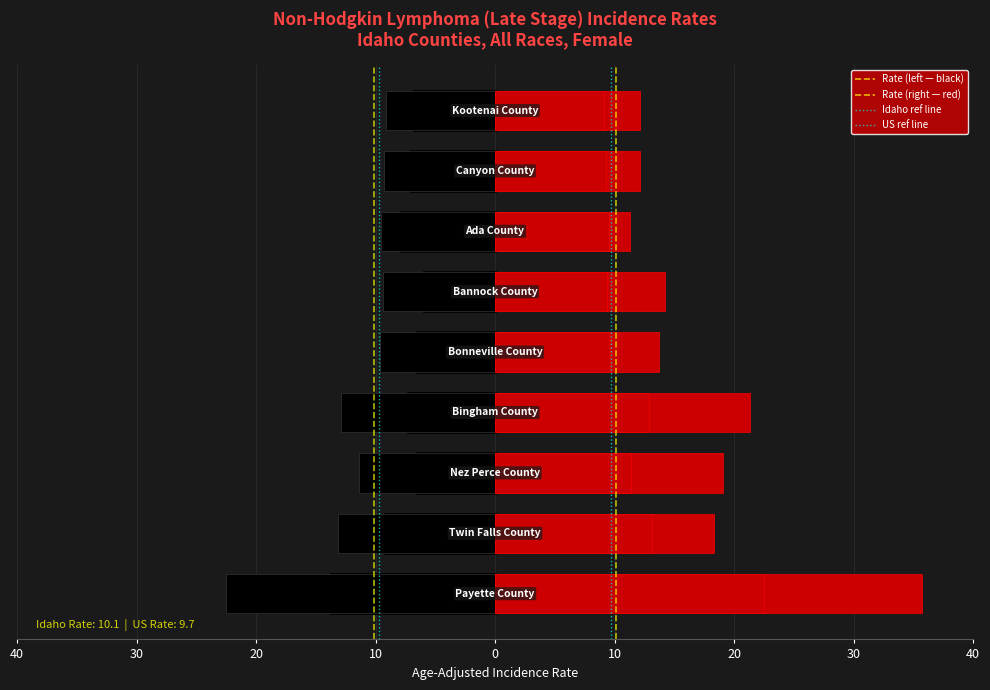

The value of Rate (left) at 40 is -33.6. True or false?

False